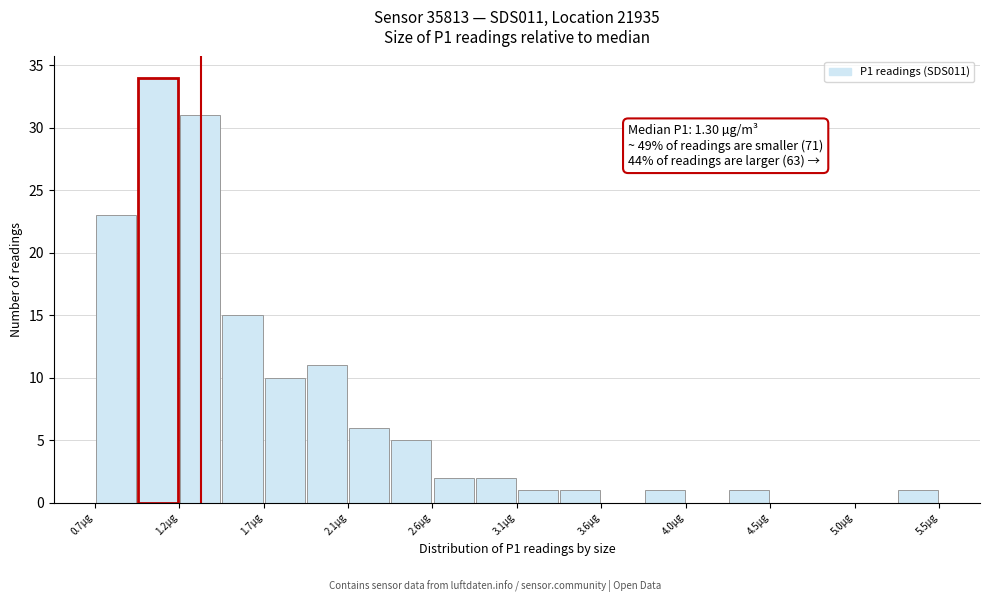

Over which range of the x-axis is the bar tallest?

0.95 to 1.20